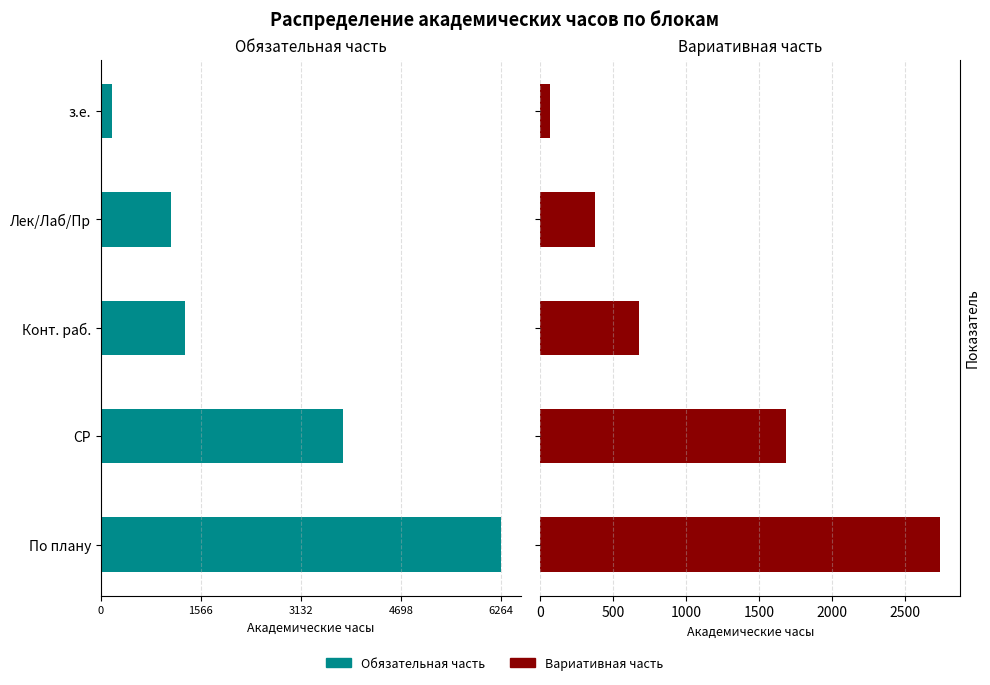

Count the Вариативная часть values in the range 378 to 1684.

3